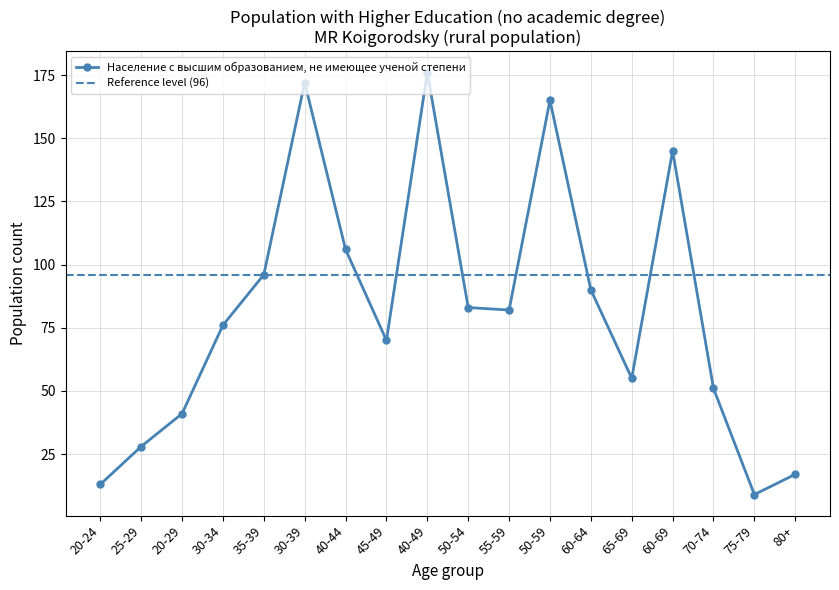

What is the change in value from 45-49 to 40-49?

+106